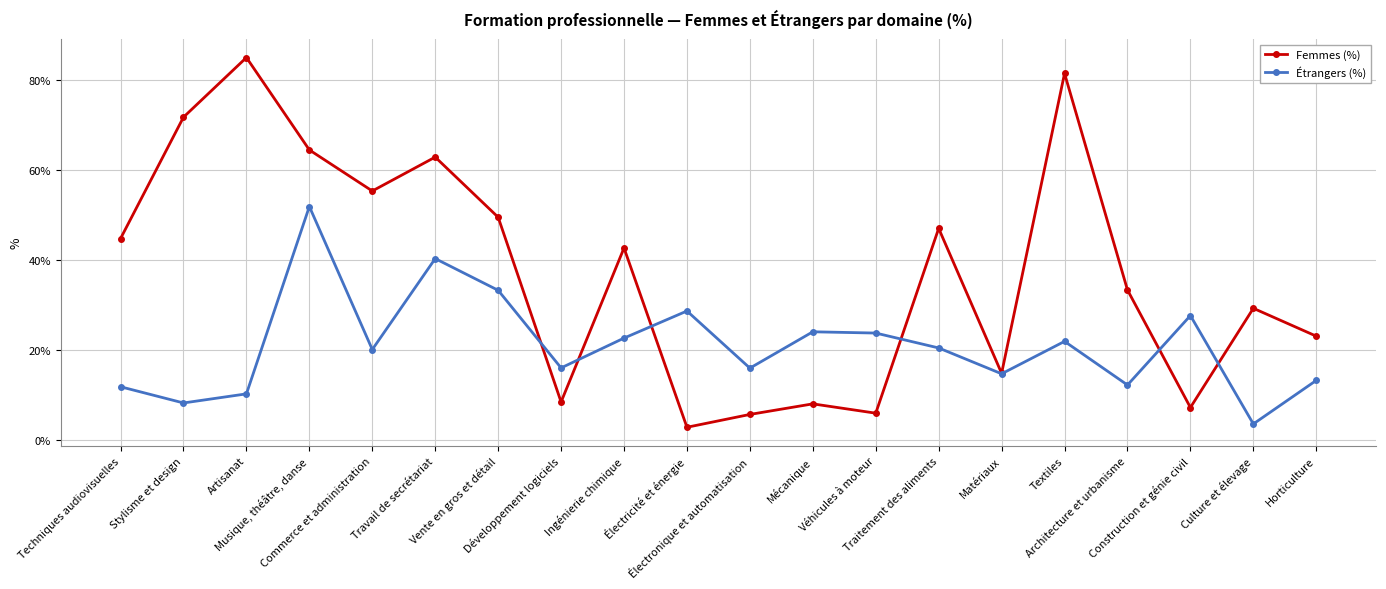

True or false: Étrangers (%) has a value of 28.6 at Électricité et énergie.

True